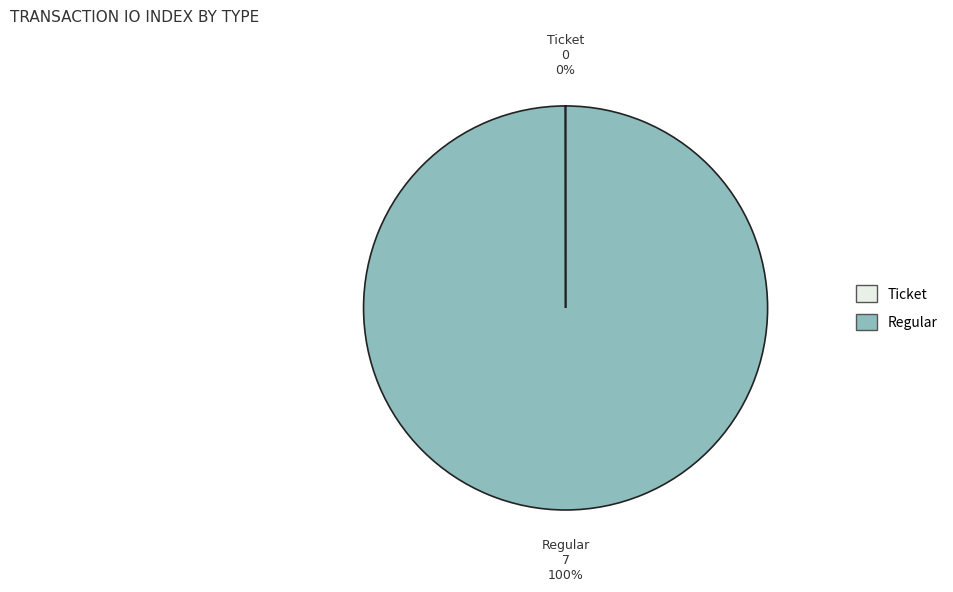

Is there any slice that represents more than half of the pie?

Yes